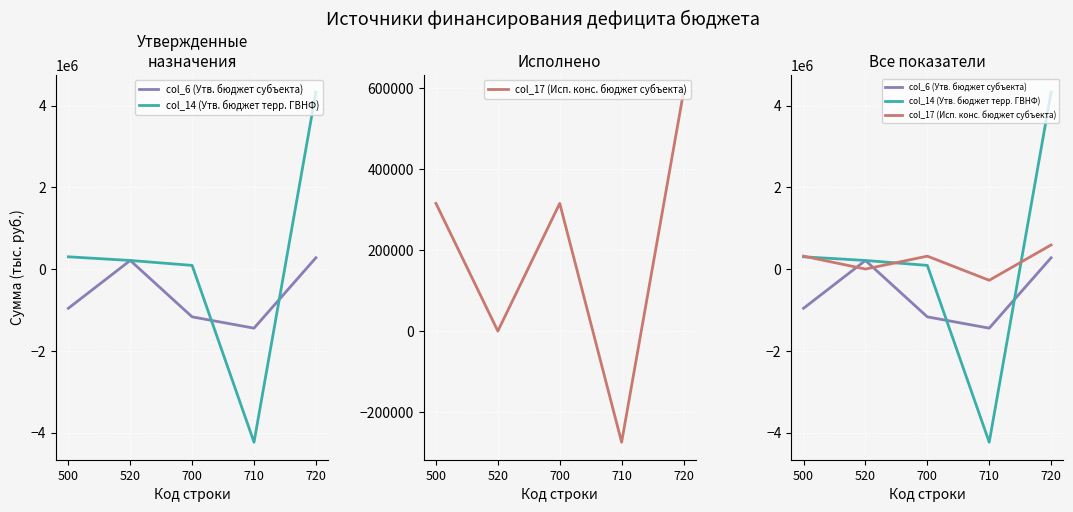

What is the value of the col_14 (Утв. бюджет терр. ГВНФ) point at the 4th from the left?

-4237636.0